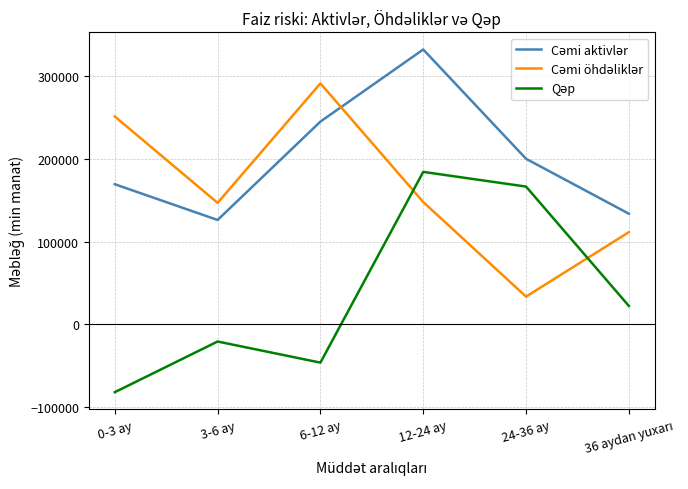

What is the minimum value shown in the chart?

-81888.3